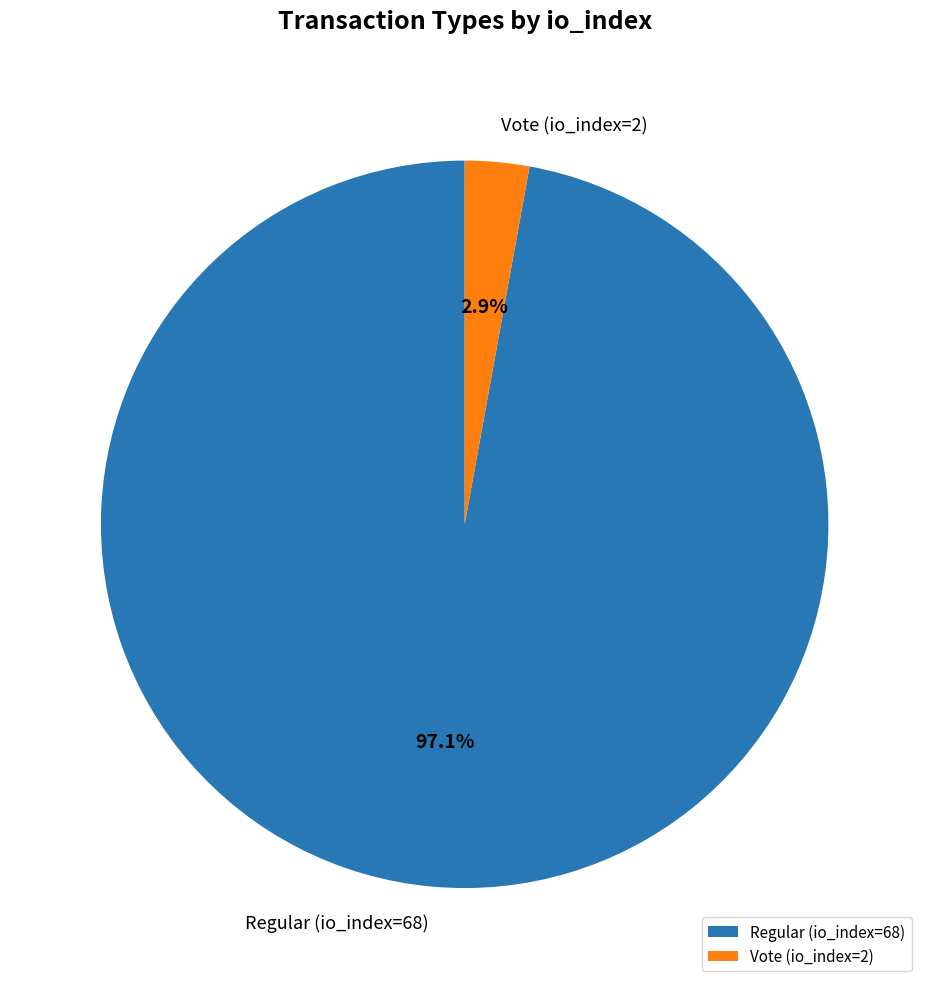

The Vote (io_index=2) slice represents 3% of the pie. True or false?

True